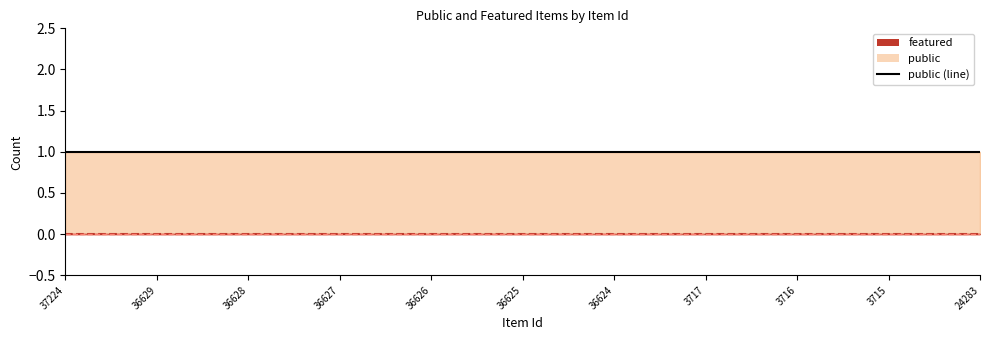

Reading left to right, extract all data points from this chart.

public (line): 37224=1	36629=1	36628=1	36627=1	36626=1	36625=1	36624=1	3717=1	3716=1	3715=1	24283=1
featured (line): 37224=0	36629=0	36628=0	36627=0	36626=0	36625=0	36624=0	3717=0	3716=0	3715=0	24283=0